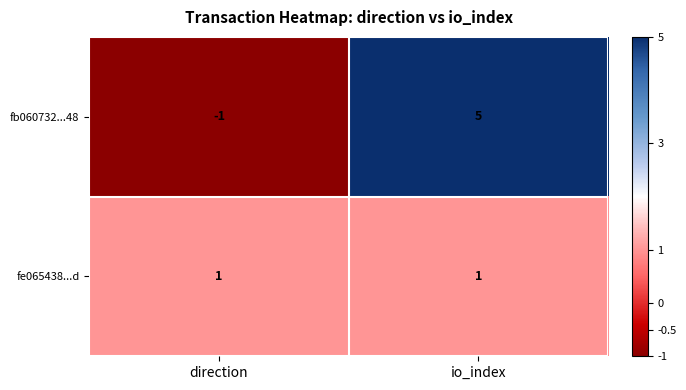

What is the total value across all series at io_index?

6